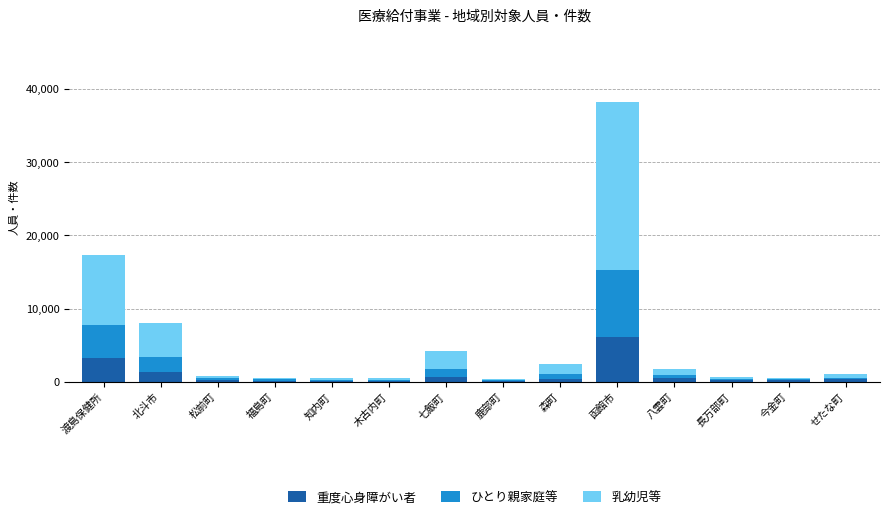

What is the maximum value for 重度心身障がい者?

6058